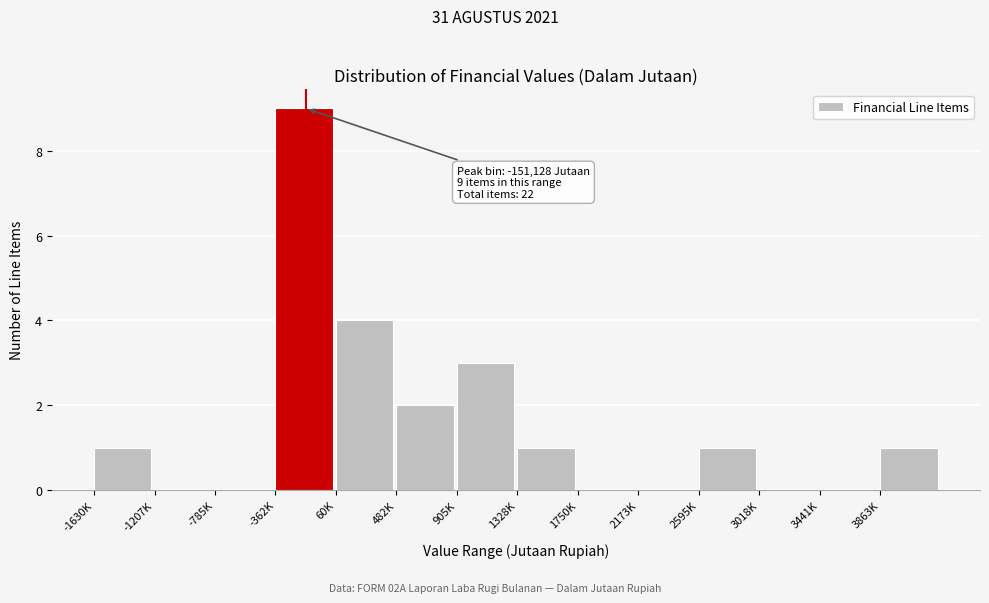

Reading right to left, extract all data points from this chart.

3863K=1	3441K=0	3018K=0	2595K=1	2173K=0	1750K=0	1328K=1	905K=3	482K=2	60K=4	-362K=9	-785K=0	-1207K=0	-1630K=1